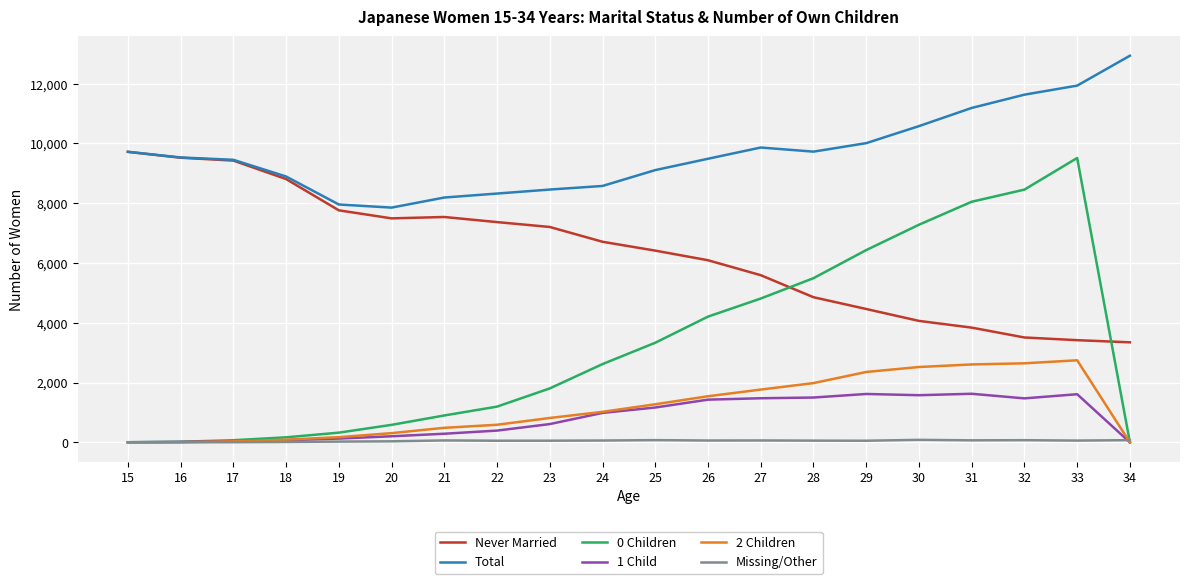

In 1 Child, how many points are higher than both neighbors (excluding endpoints)?

3